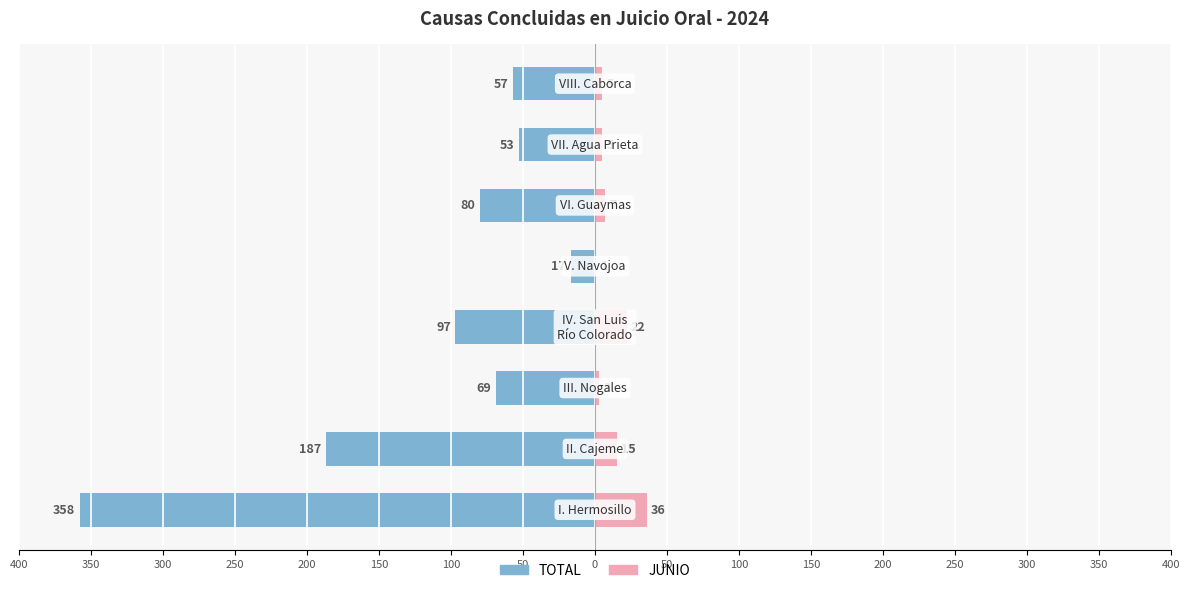

Is it true that JUNIO equals 7 at 150?

True